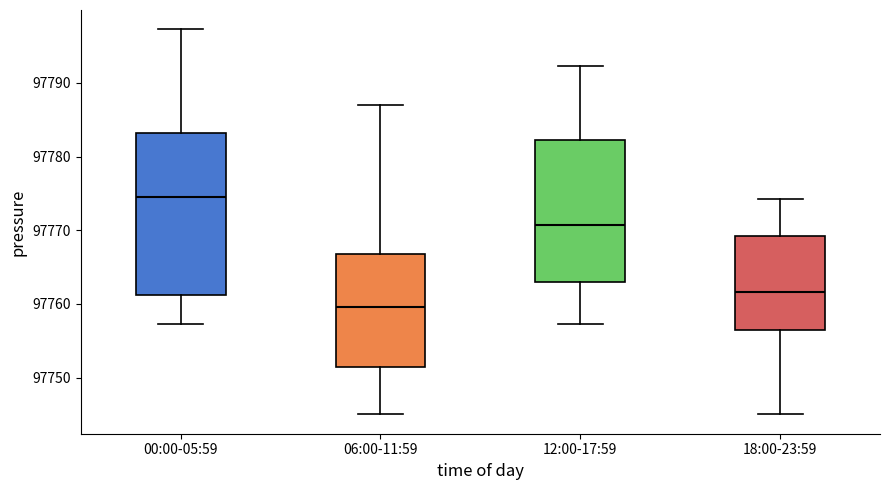

Reading left to right, transcribe this box plot: for each box, give where its median line is, the range the box spans, and where its two whiskers end, as read against the y-axis. The values are not printed on the chart, so give them approximately, as read against the axis.

00:00-05:59: median 97774, box 97761 to 97783, whiskers 97757 to 97797
06:00-11:59: median 97760, box 97751 to 97767, whiskers 97745 to 97787
12:00-17:59: median 97771, box 97763 to 97782, whiskers 97757 to 97792
18:00-23:59: median 97762, box 97756 to 97769, whiskers 97745 to 97774